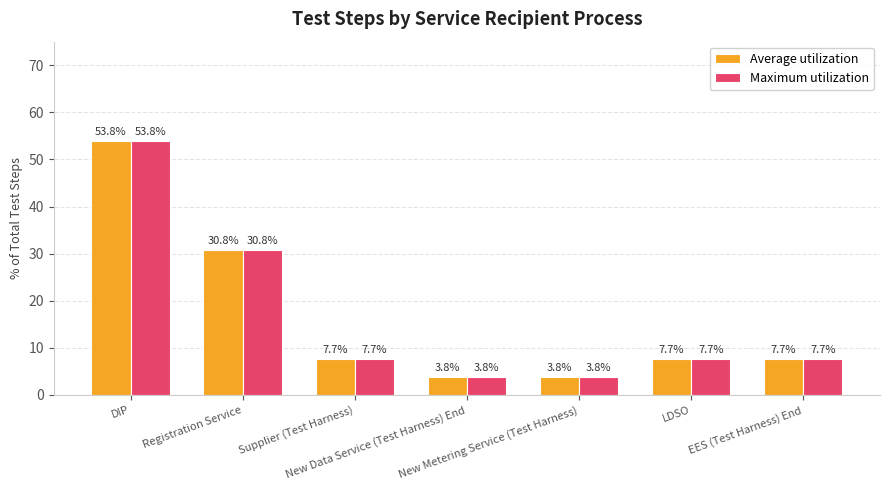

What is the highest value of the Maximum utilization series?

53.8